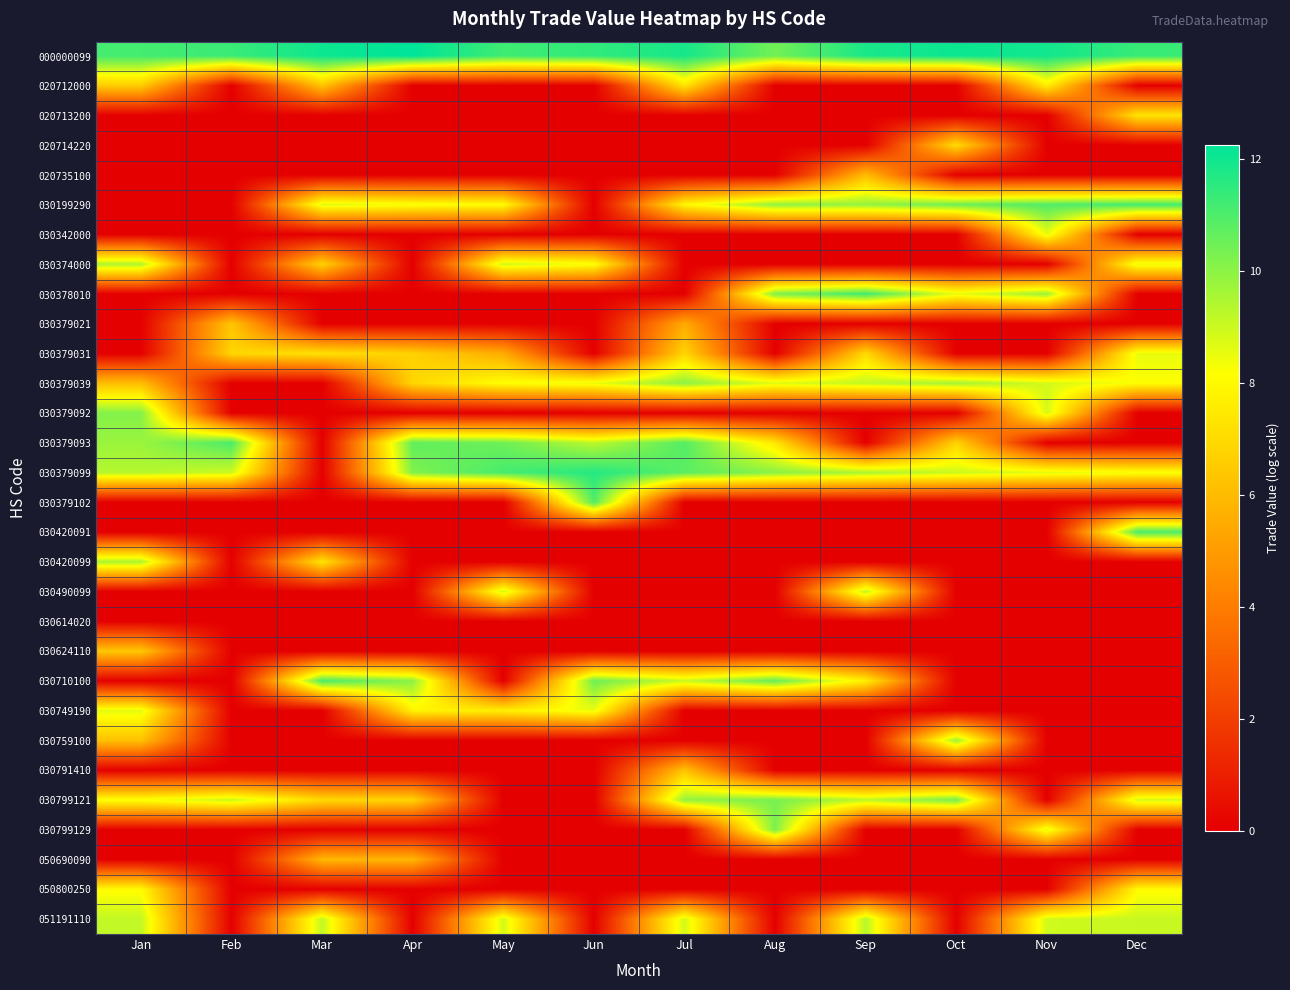

Which category has the highest value across all series?

Apr